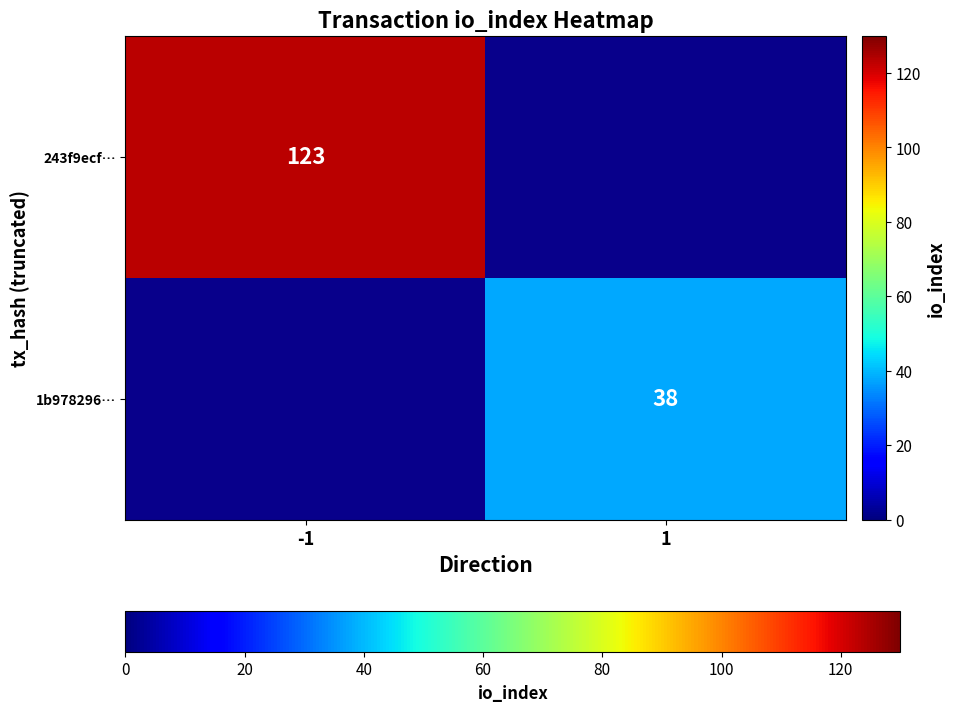

Is the value of 1b978296… at 1 greater than the value of 243f9ecf… at -1?

No